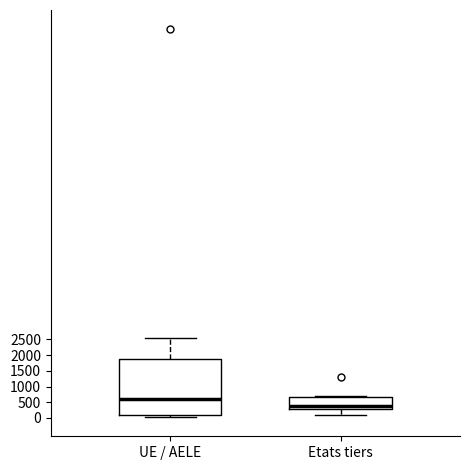

Which box's median line is the highest?

UE / AELE